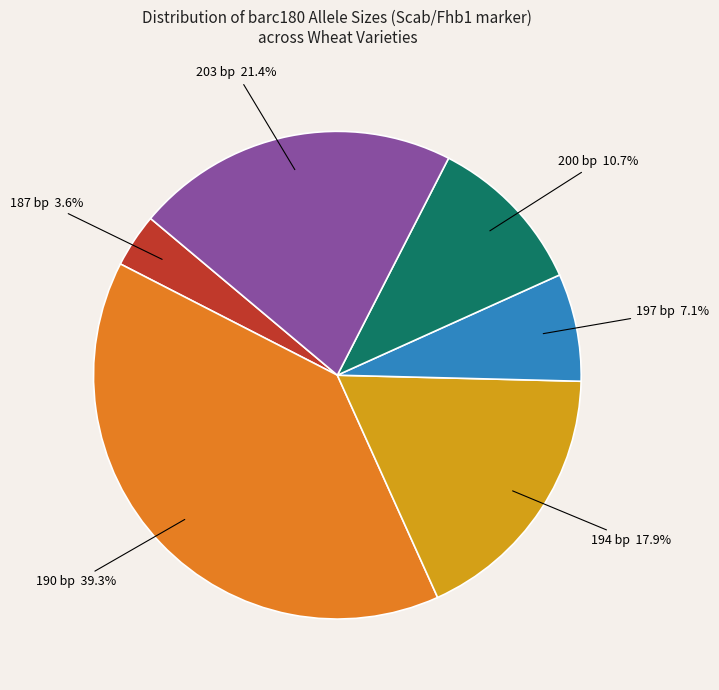

Count the number of slices in the pie.

6